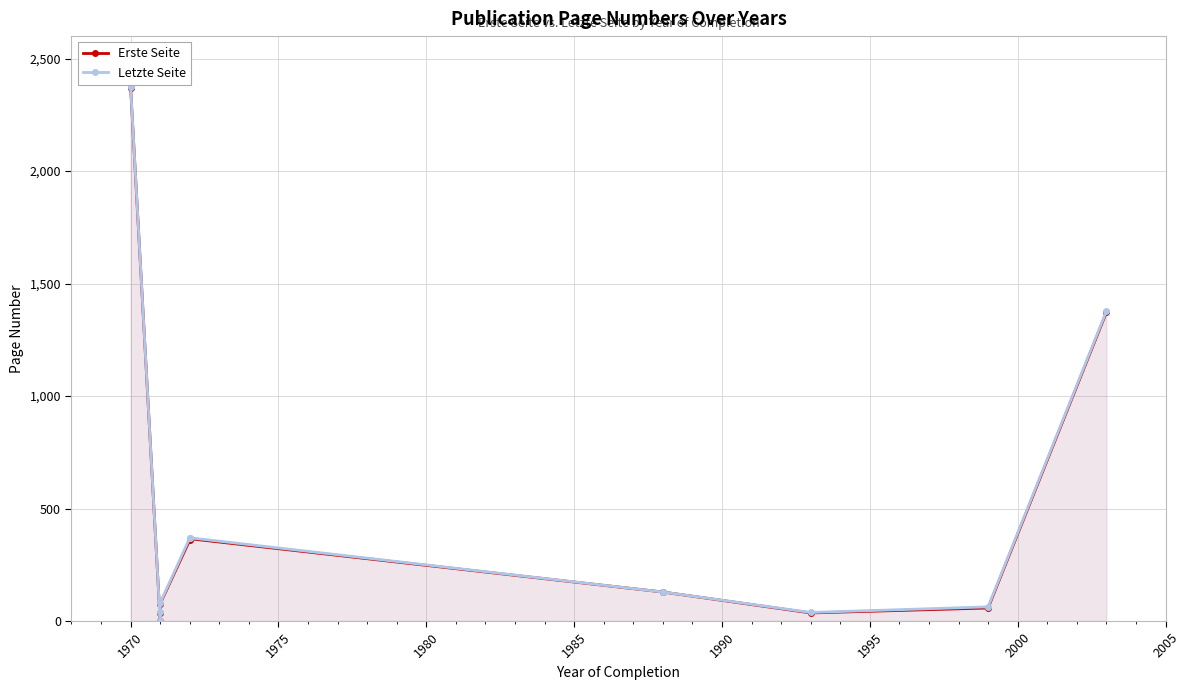

True or false: Erste Seite has a value of 101 at 1990.

False